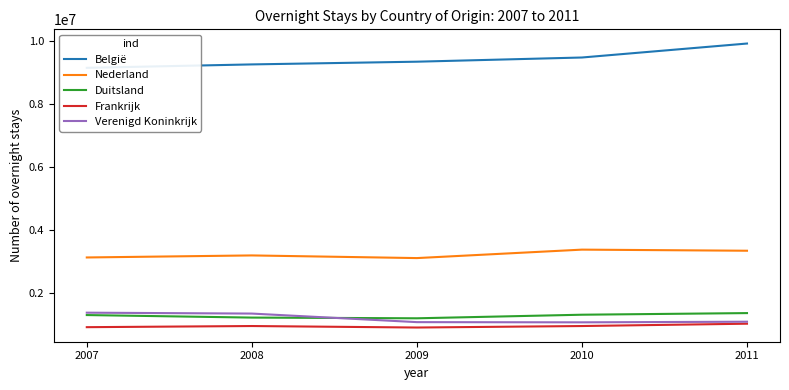

The value of Frankrijk at 2007 is 1387516. True or false?

False